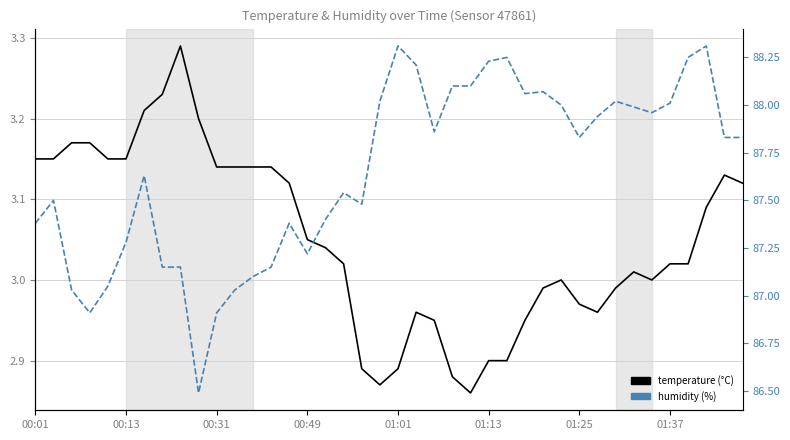

Does the chart display data point markers on the line(s)?

No